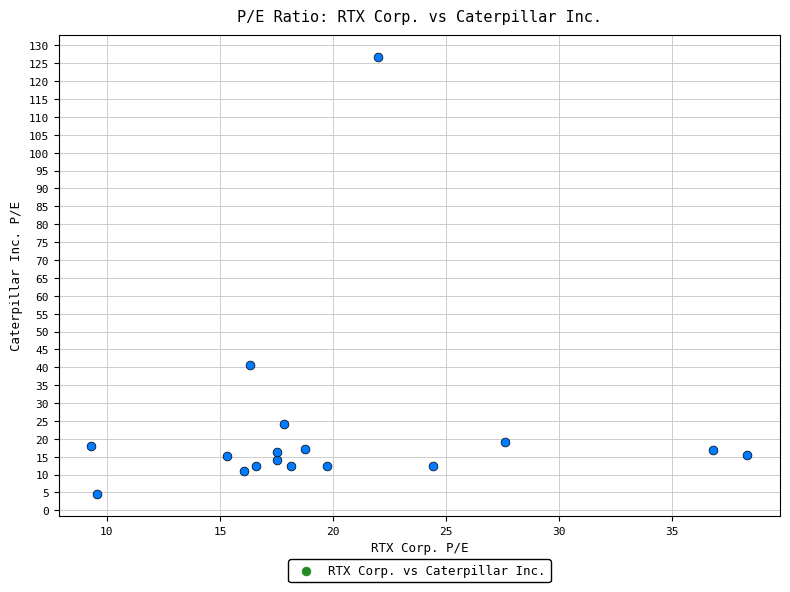

What Y value in the scatter plot is closest to 65?

40.7